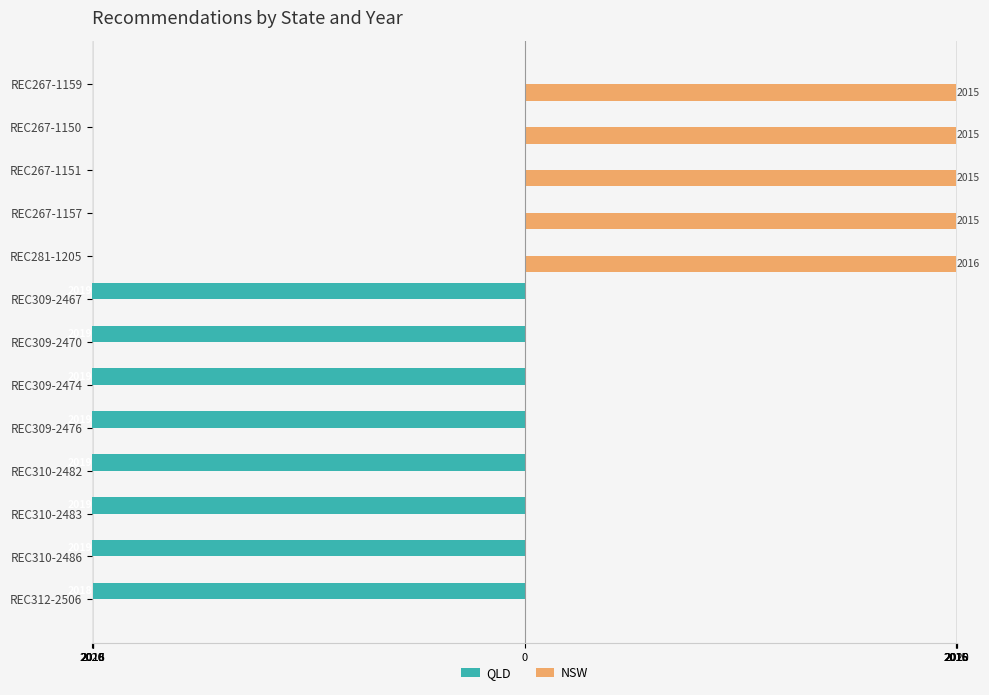

Reading left to right, transcribe all the data shown in this chart.

QLD: -2018	-2019	-2019	-2019	-2019	-2019	-2019	-2019	0	0	0	0	0
NSW: 0	0	0	0	0	0	0	0	2016	2015	2015	2015	2015